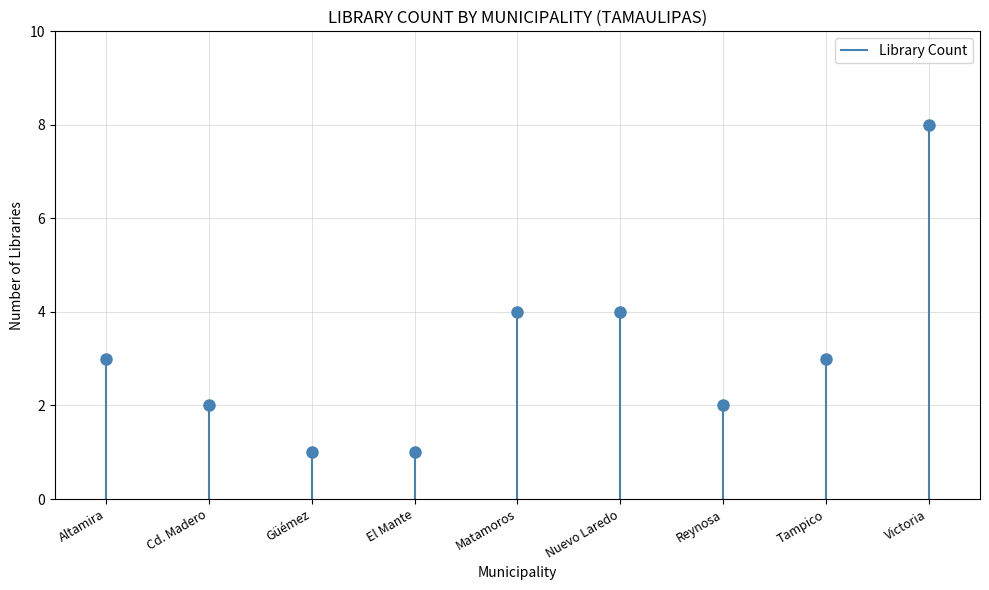

How many distinct data groups are displayed?

1